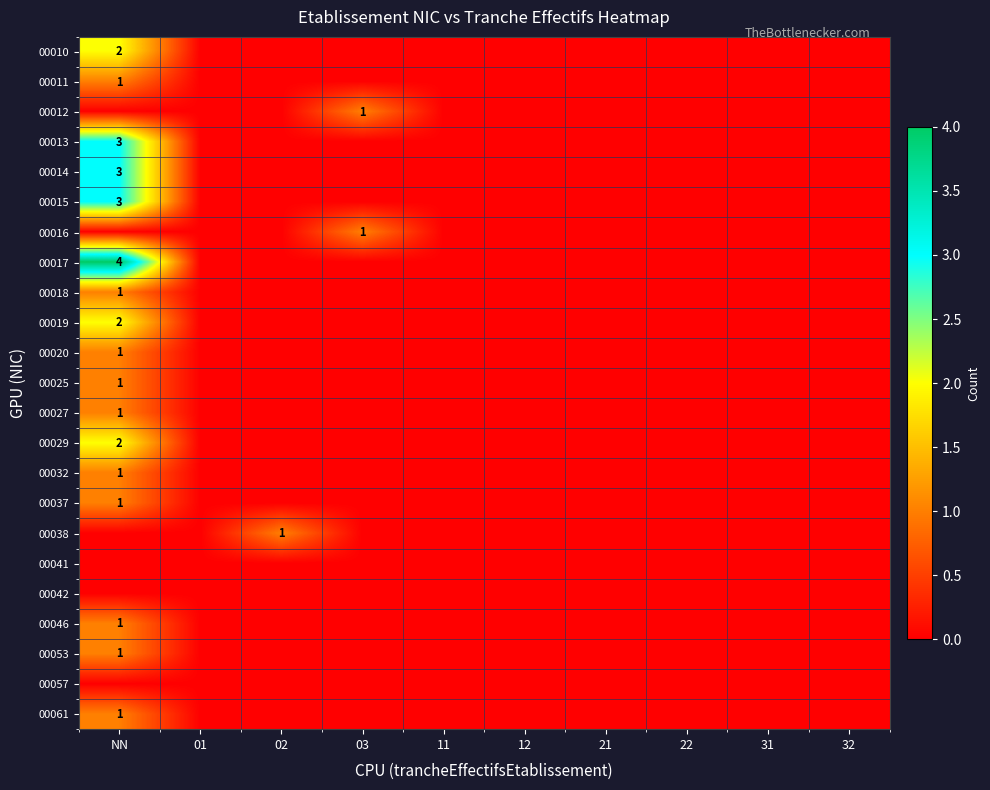

At which category is the sum across all series the highest?

NN